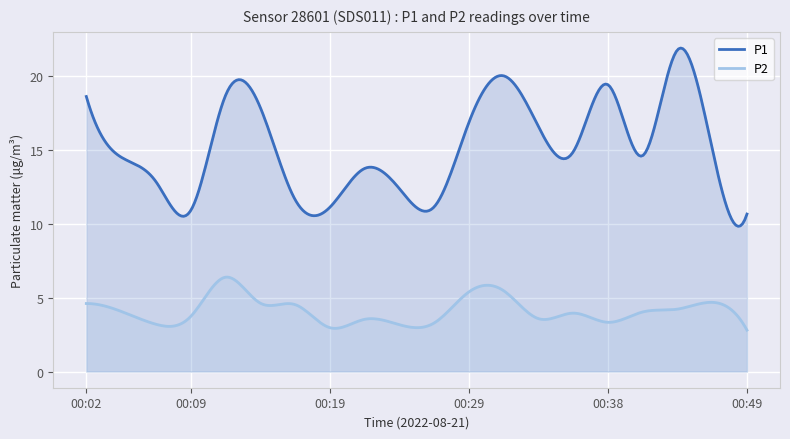

Between 00:04 and 00:09, which series saw the biggest shift?

P1